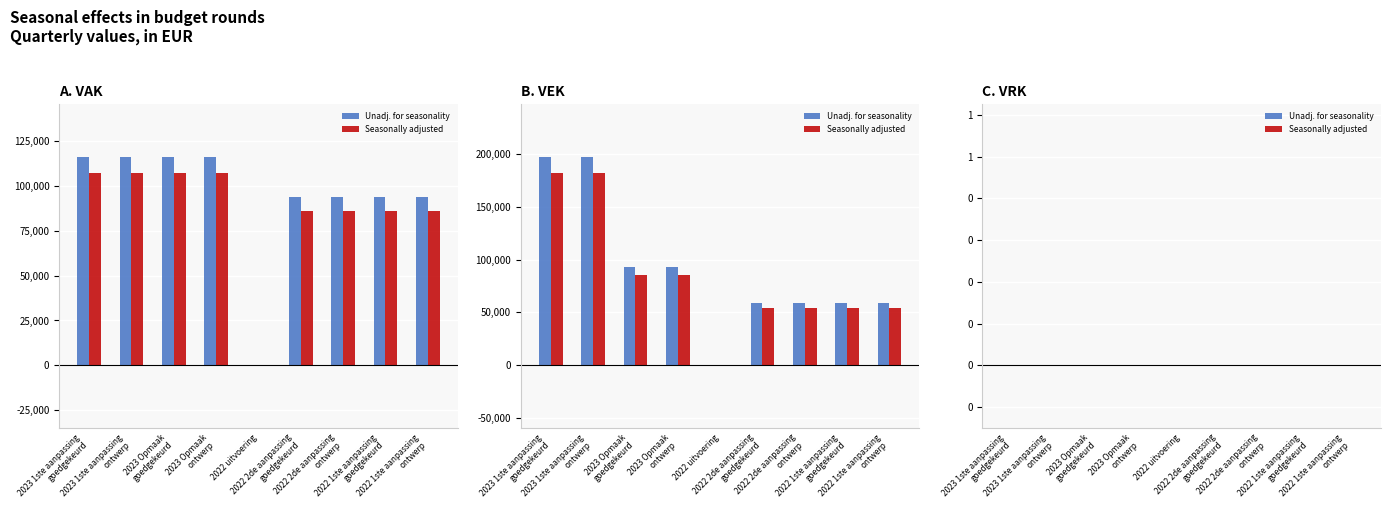

Rank the categories by value from highest to lowest.

2023 1ste aanpassing
goedgekeurd, 2023 1ste aanpassing
ontwerp, 2023 Opmaak
goedgekeurd, 2023 Opmaak
ontwerp, 2022 2de aanpassing
goedgekeurd, 2022 2de aanpassing
ontwerp, 2022 1ste aanpassing
goedgekeurd, 2022 1ste aanpassing
ontwerp, 2022 uitvoering